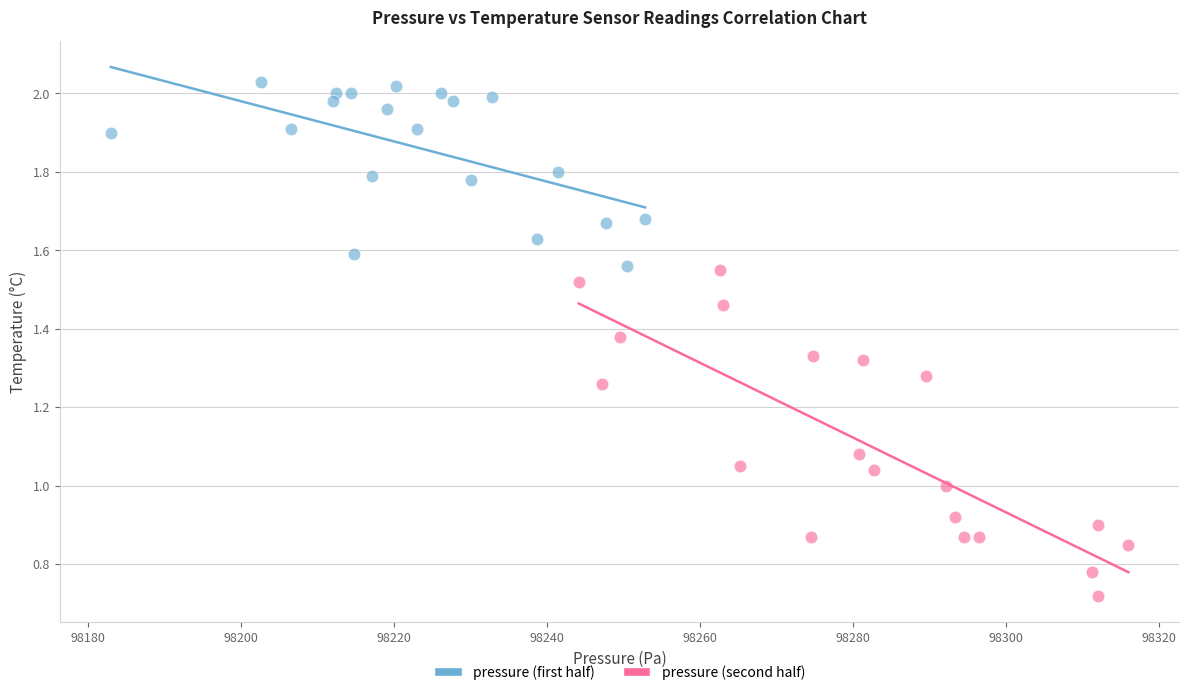

Which series reaches the minimum Y coordinate?

pressure (second half)